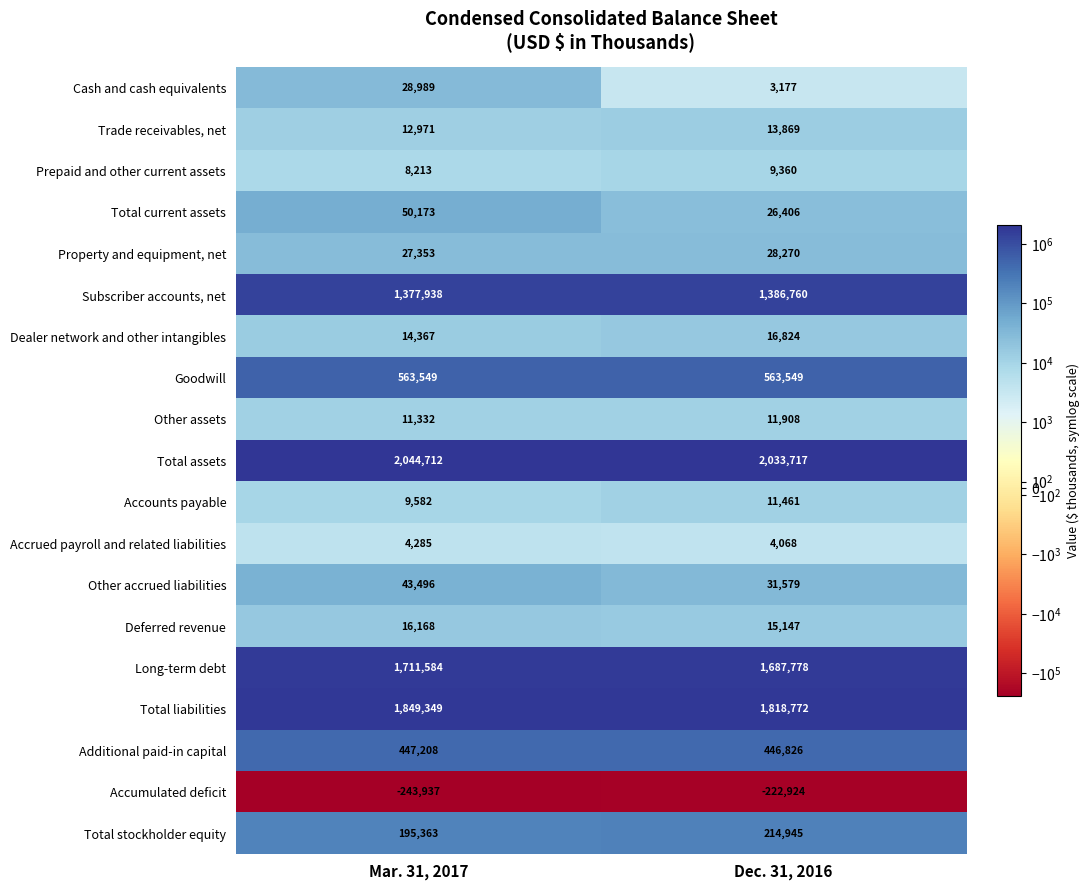

True or false: Total stockholder equity has a value of 195363 at Mar. 31, 2017.

True